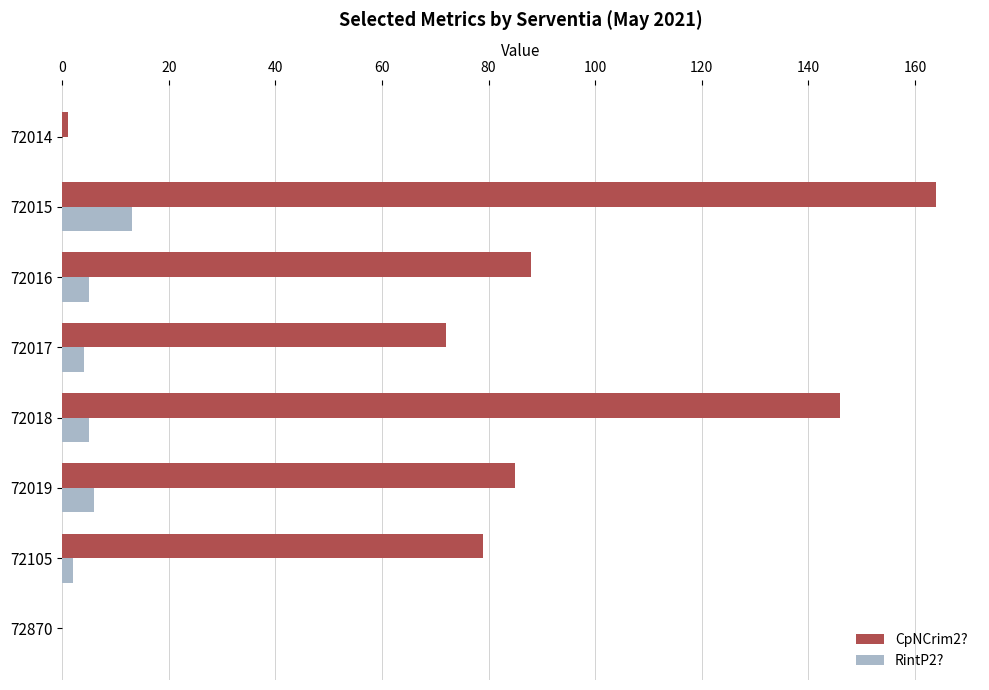

Which series has the largest total across all categories?

CpNCrim2?